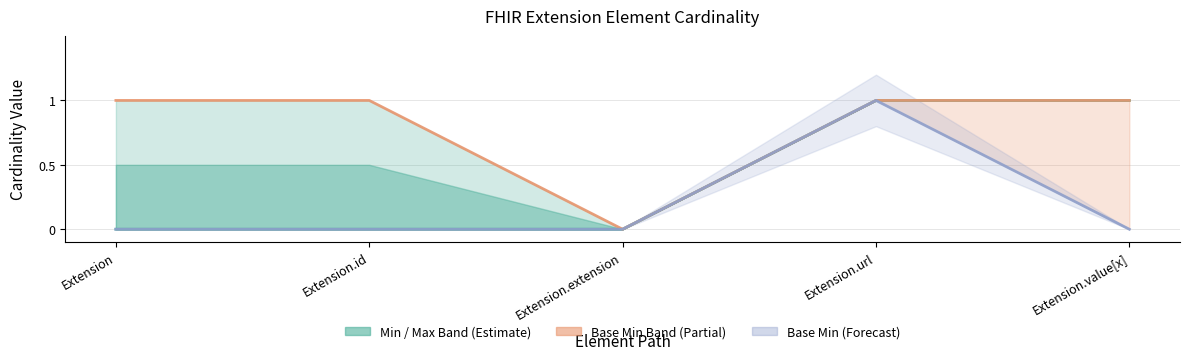

The value at Extension.url is 2. True or false?

False